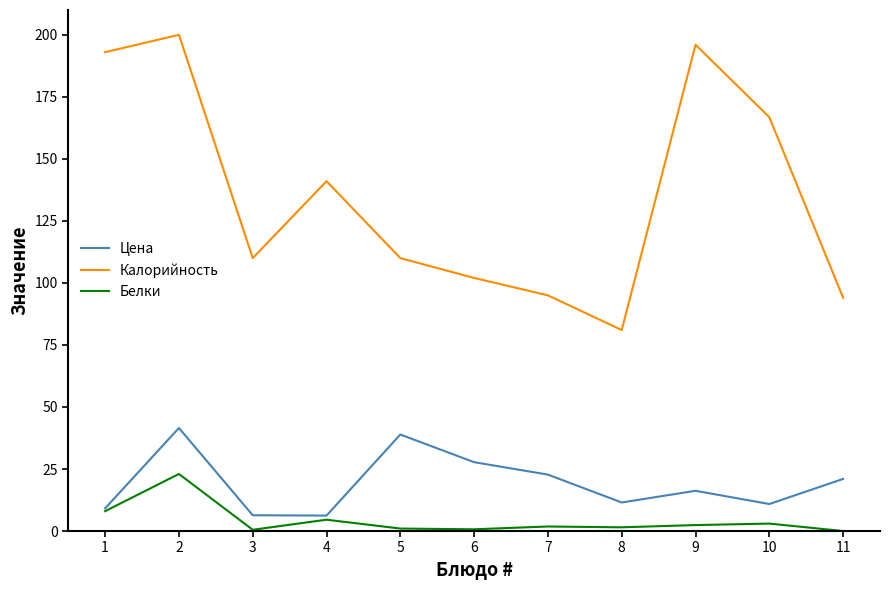

True or false: Цена and Калорийность intersect in this chart.

False